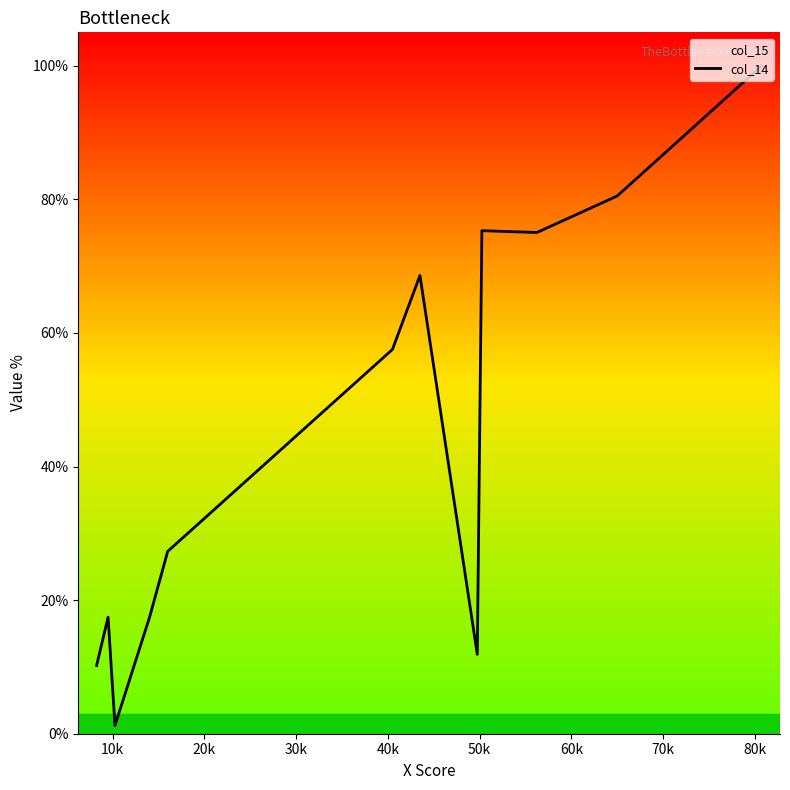

What is the greatest value displayed?

100.0